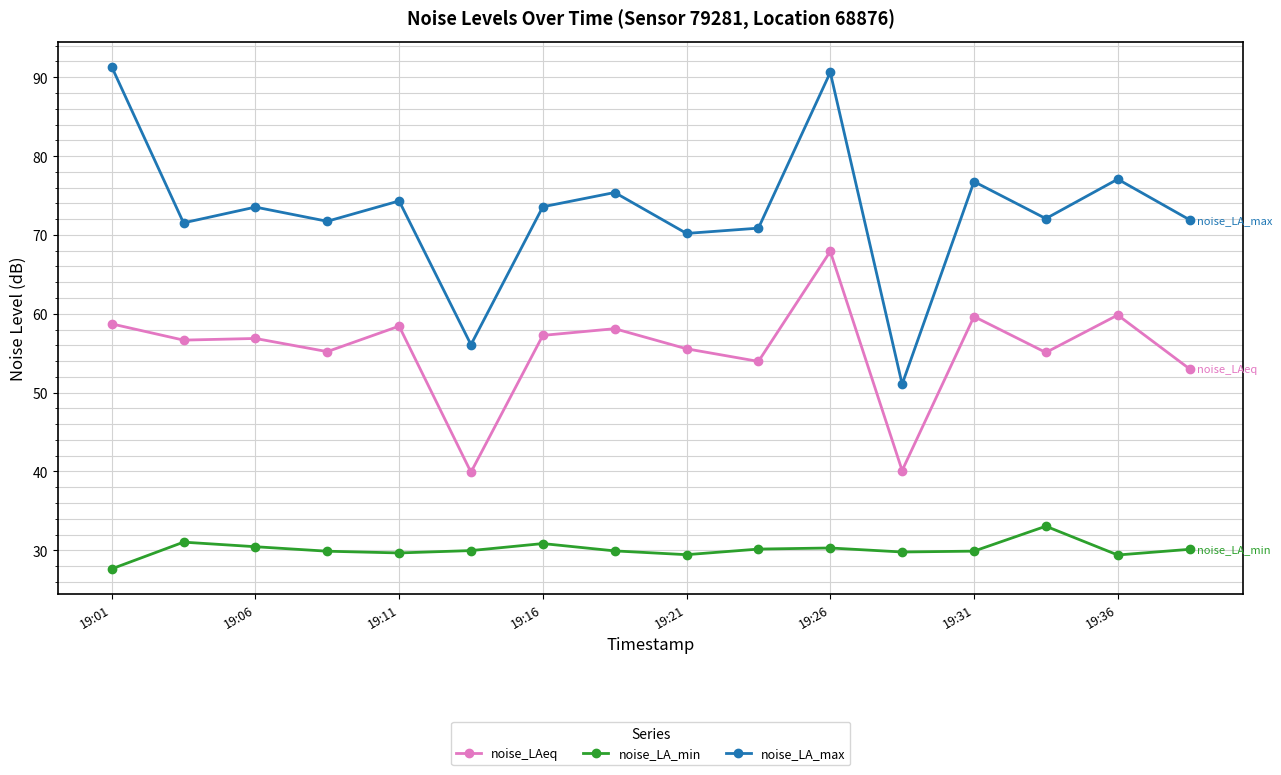

Which series has the largest total across all categories?

noise_LA_max